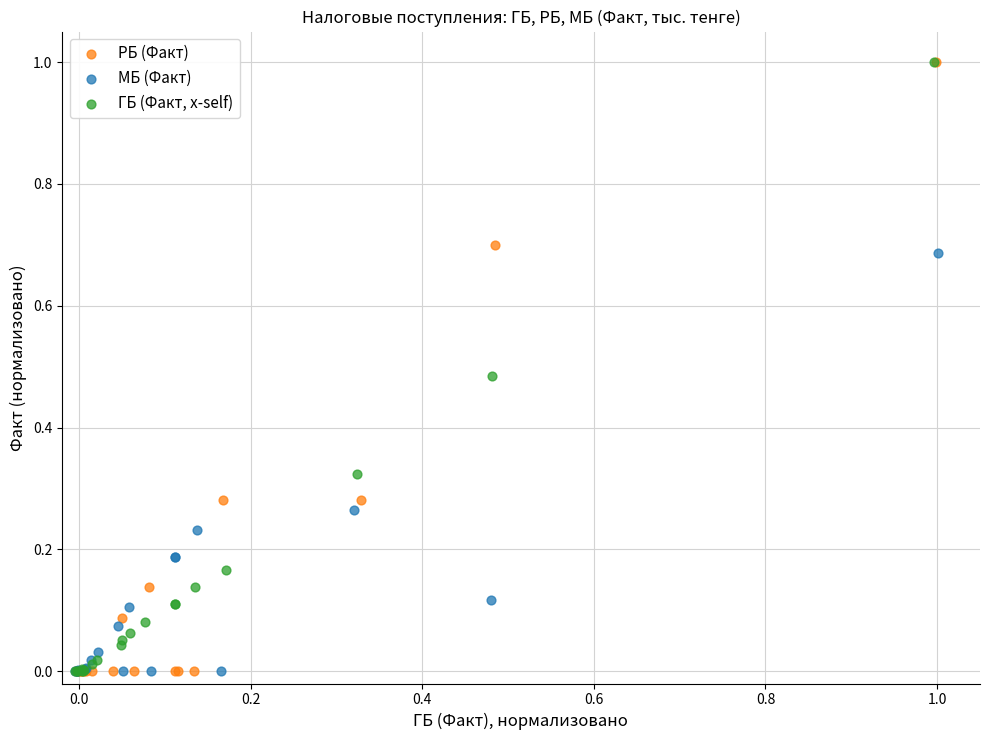

What are all the series names shown in the legend?

РБ (Факт), МБ (Факт), ГБ (Факт, x-self)